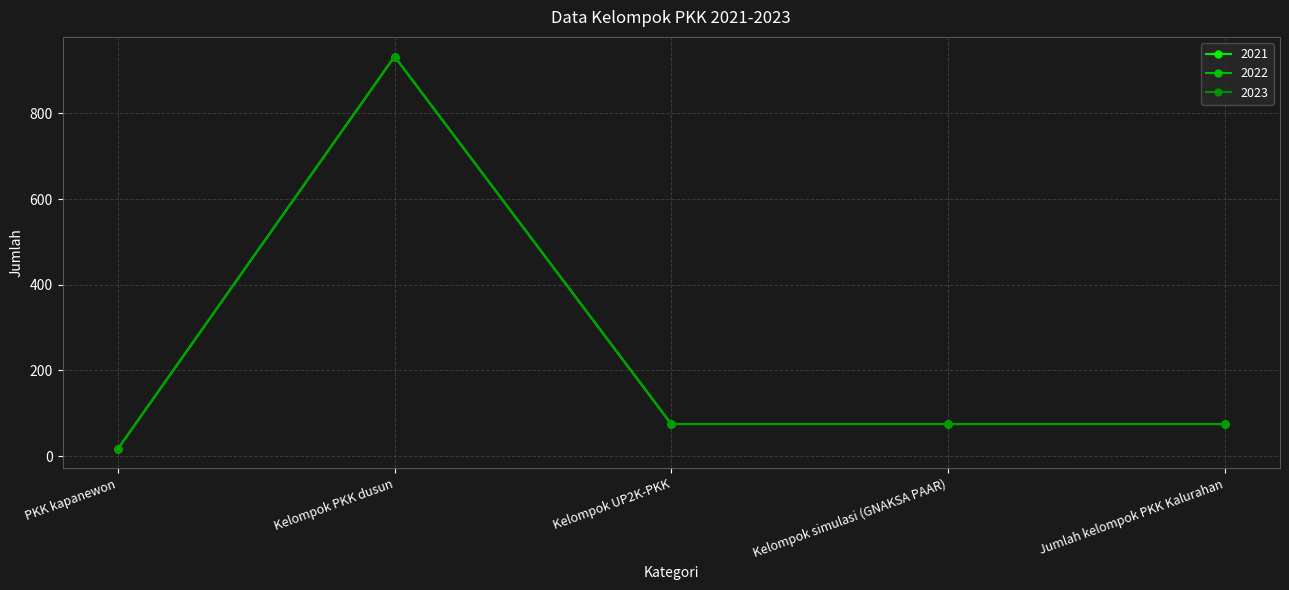

What is the label of the 5th point from the right?

PKK kapanewon